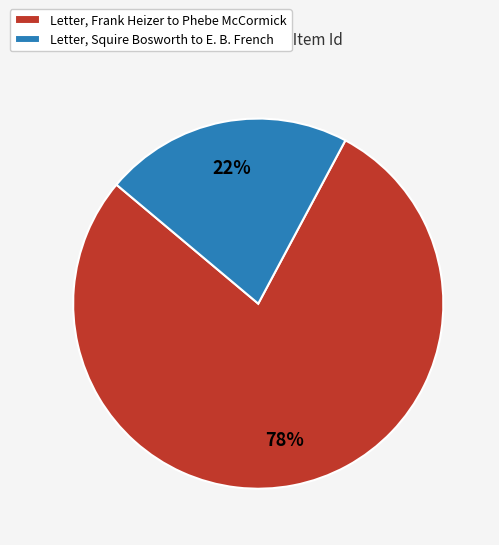

Combined, do Letter, Frank Heizer to Phebe McCormick and Letter, Squire Bosworth to E. B. French account for over 50%?

Yes